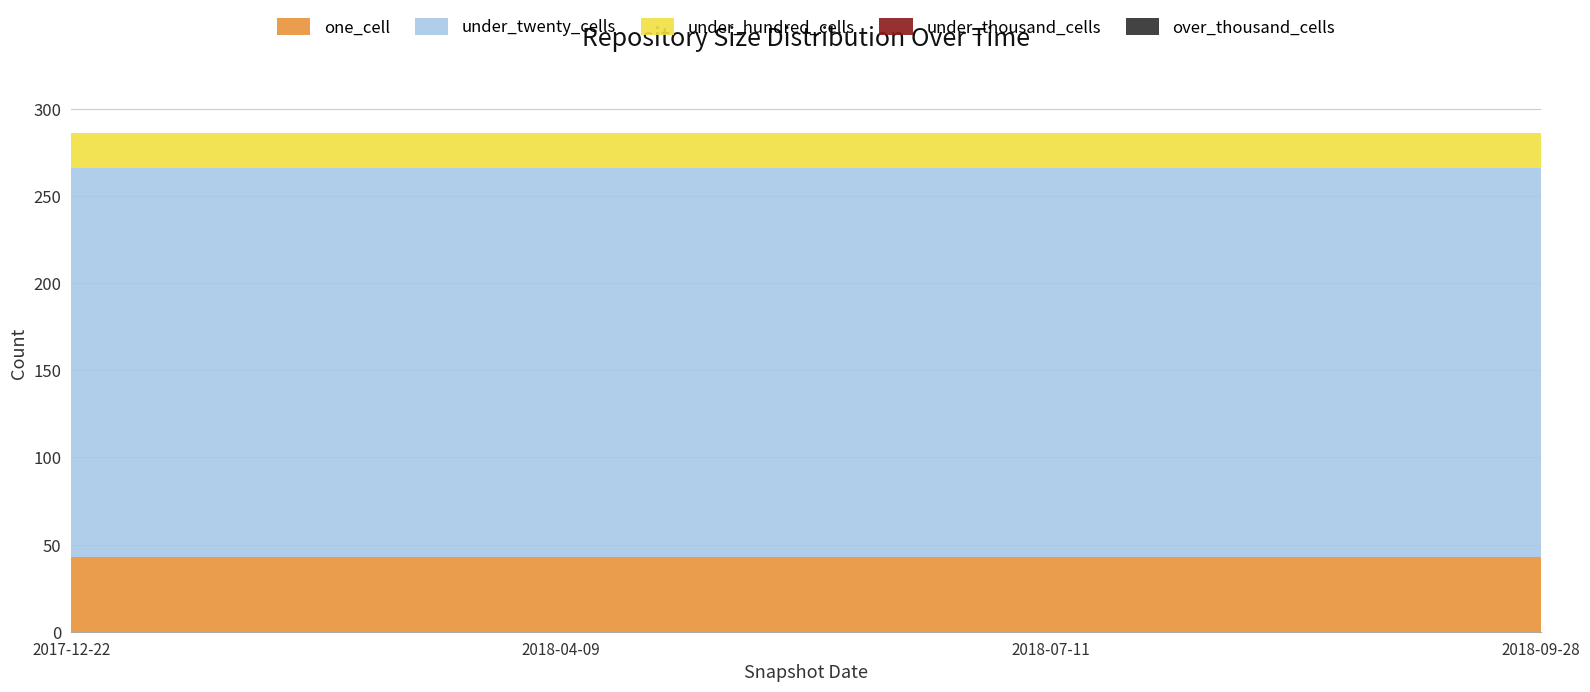

How many distinct data groups are displayed?

5